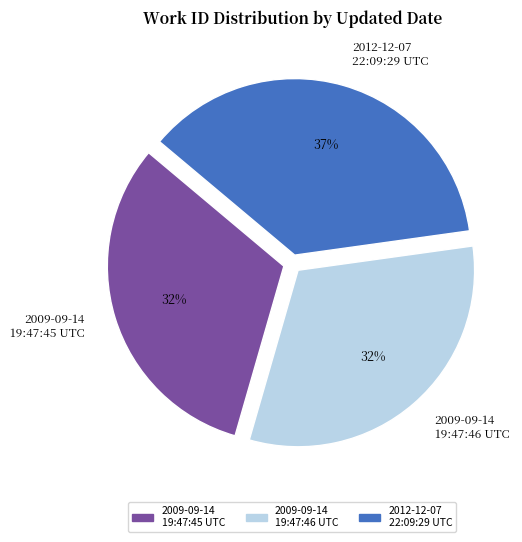

Does 2009-09-14 19:47:45 UTC account for over 50% of the chart?

No